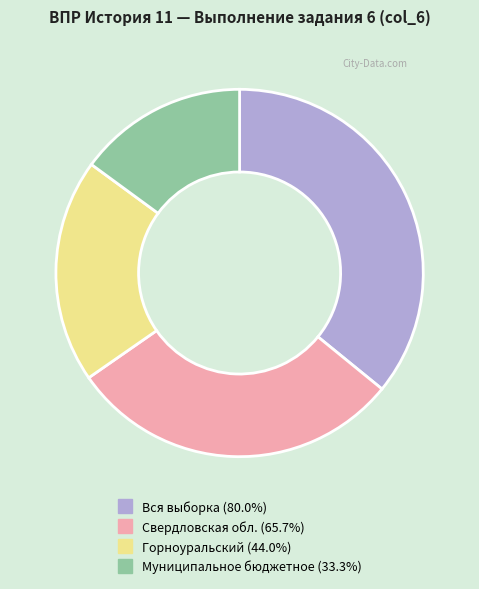

Which has a higher value, Вся выборка or Свердловская обл.?

Вся выборка